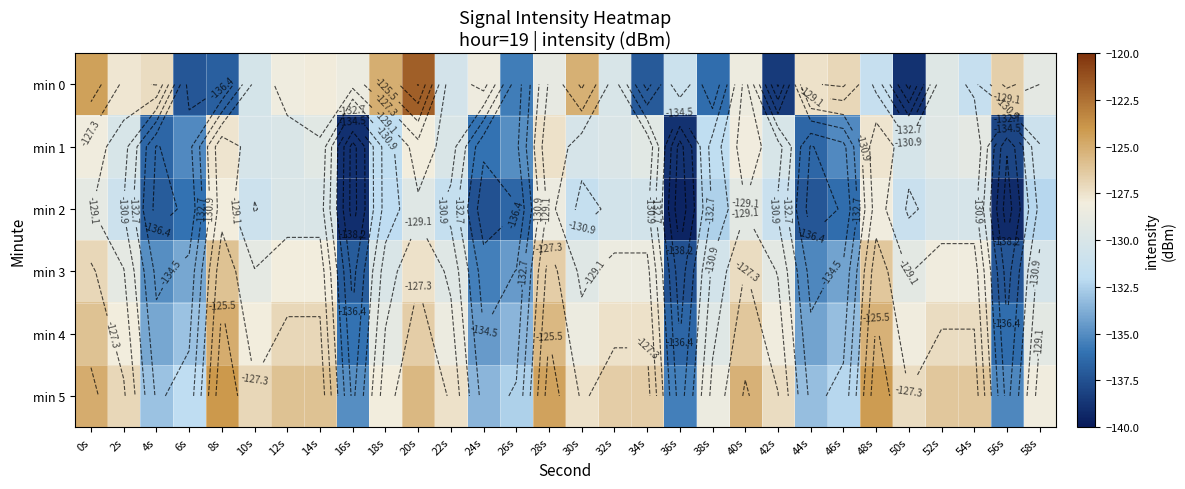

What is the lowest value of the min 4 series?

-136.5